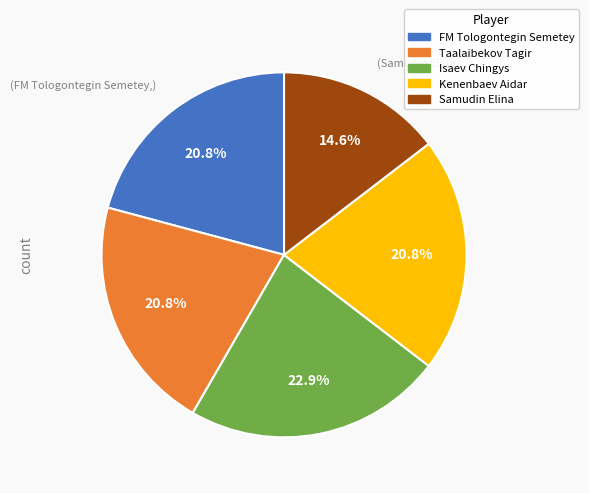

To the nearest percent, what percentage of the pie is Samudin Elina?

15%